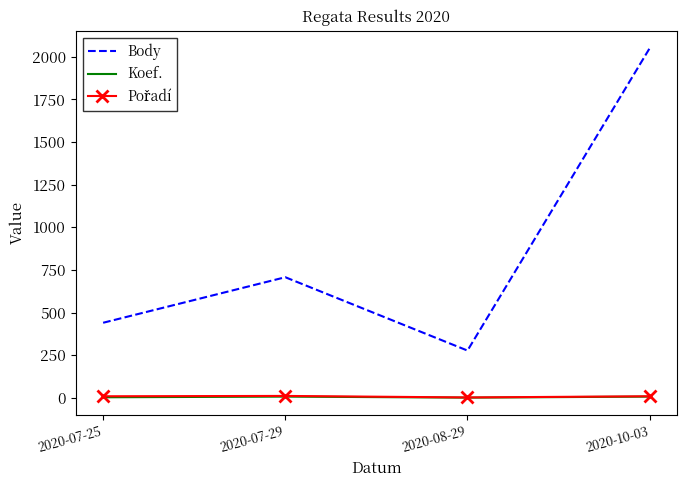

Count the number of categories in the chart.

4